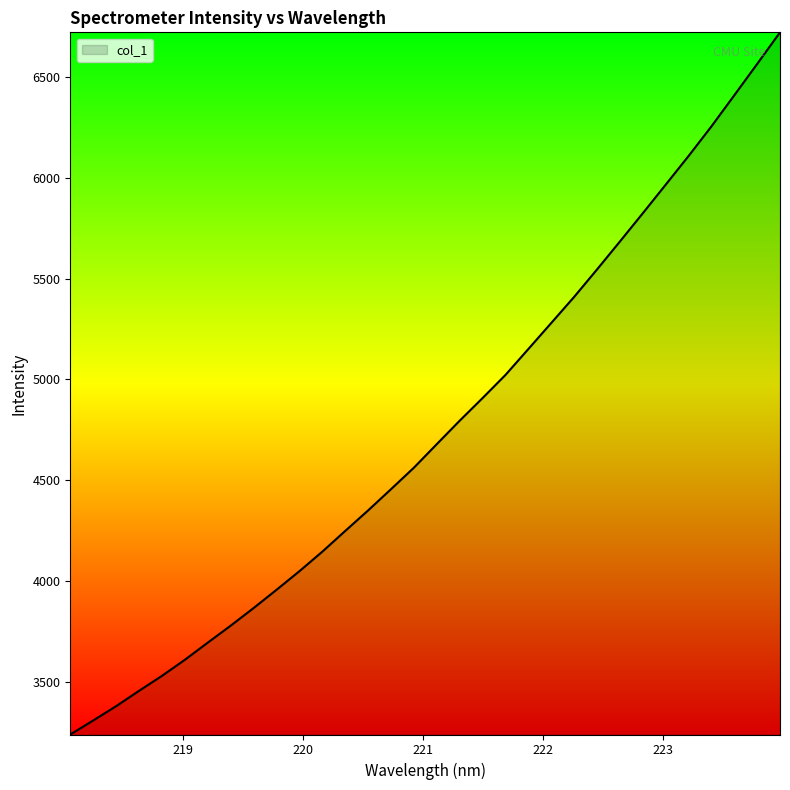

What is the difference between the maximum and minimum values?

3485.1